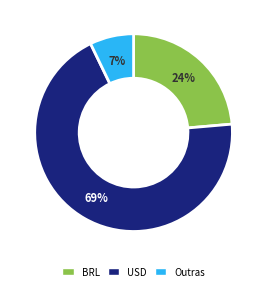

Is there any slice that represents more than half of the pie?

Yes